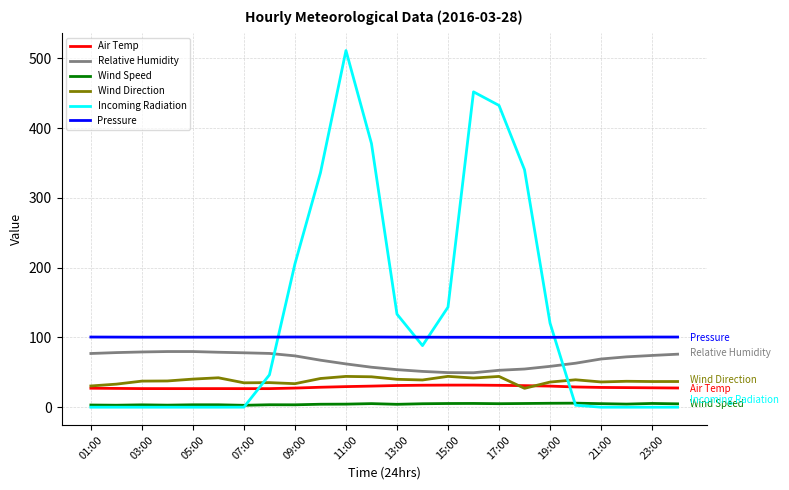

What is the minimum value for Pressure?

100.2